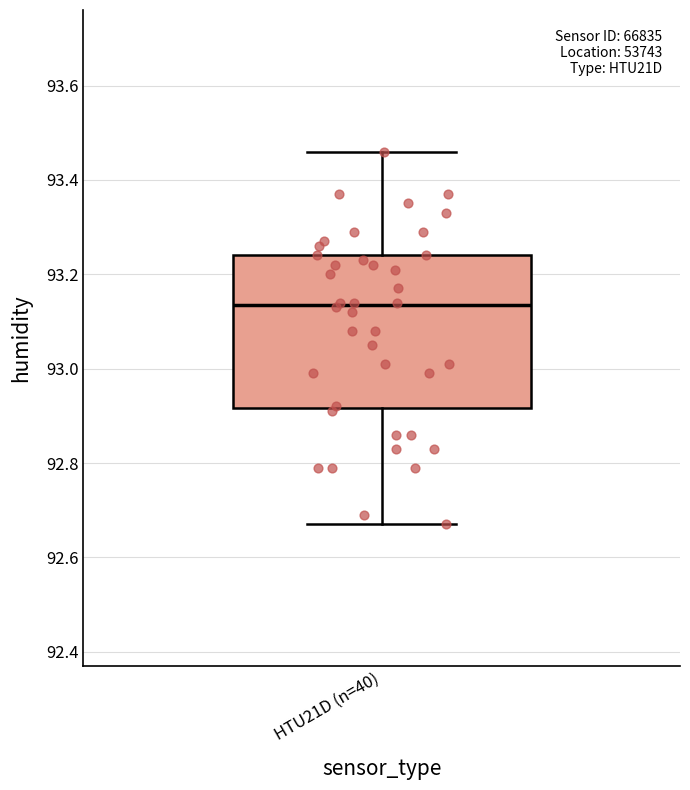

Read this box plot against the y-axis: the position of the median line, the range covered by the box, and the ends of both whiskers. The values are not printed on the chart, so give them approximately, as read against the axis.

median 93.14, box 92.92 to 93.24, whiskers 92.68 to 93.46